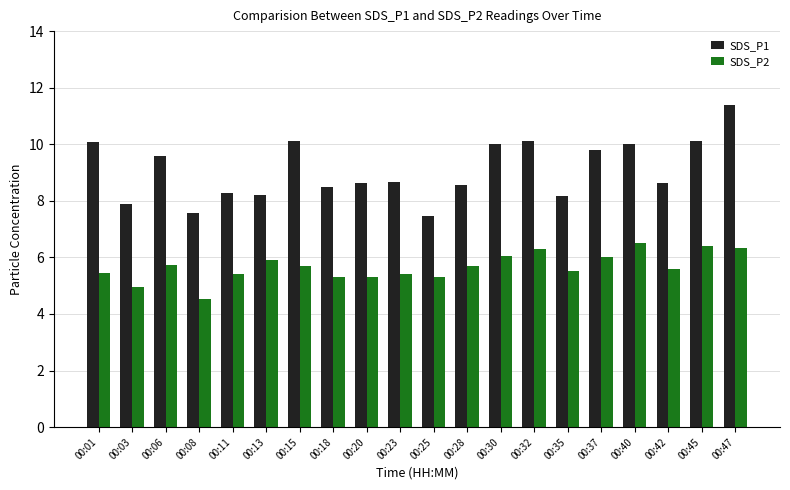

Which series changed the most between 00:03 and 00:47?

SDS_P1